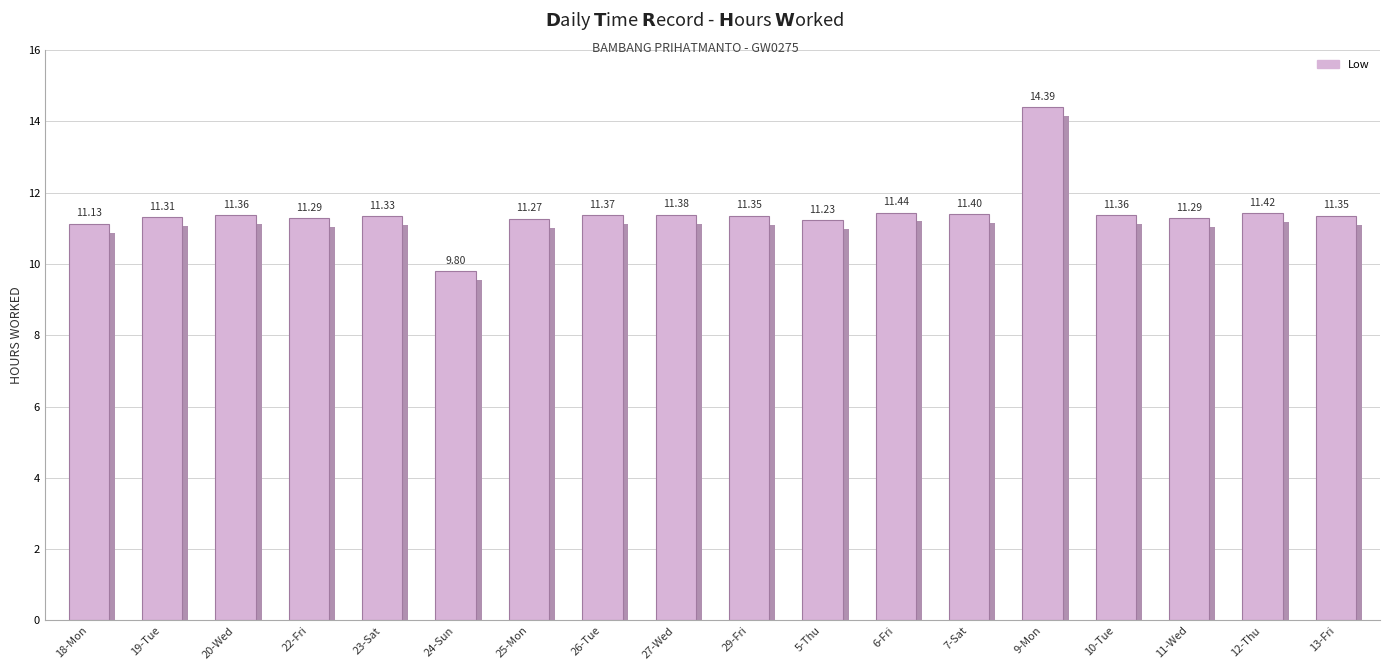

What is the sum of the values at 12-Thu and 26-Tue?

22.8